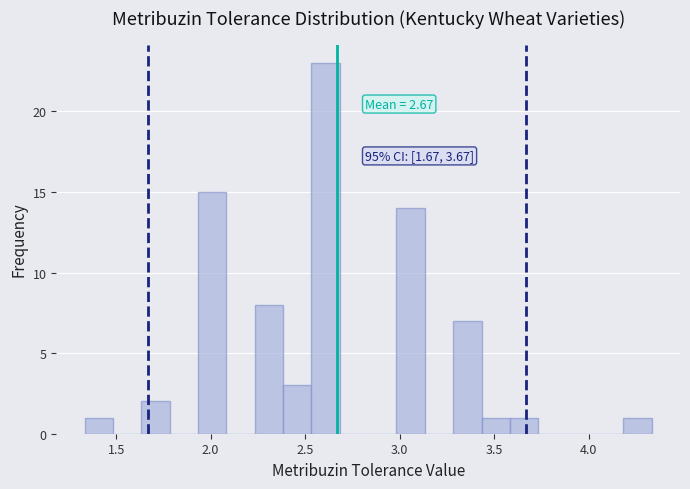

Around what value on the x-axis is the tallest bar? Give the approximate position of its centre, as read against the axis.

2.60